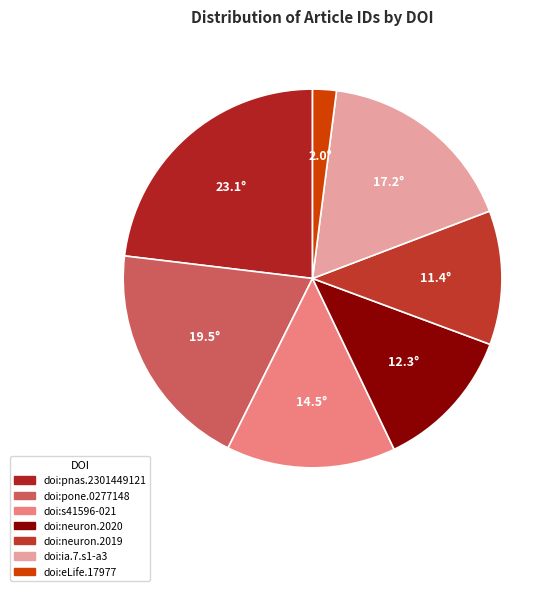

Count the number of slices in the pie.

7